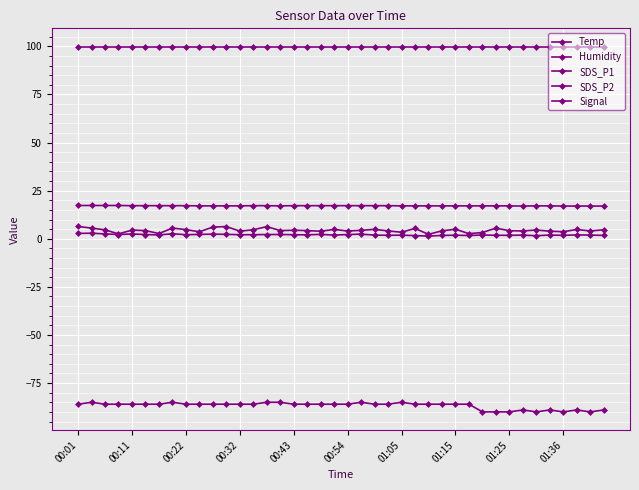

True or false: Temp and SDS_P2 cross at least once.

False